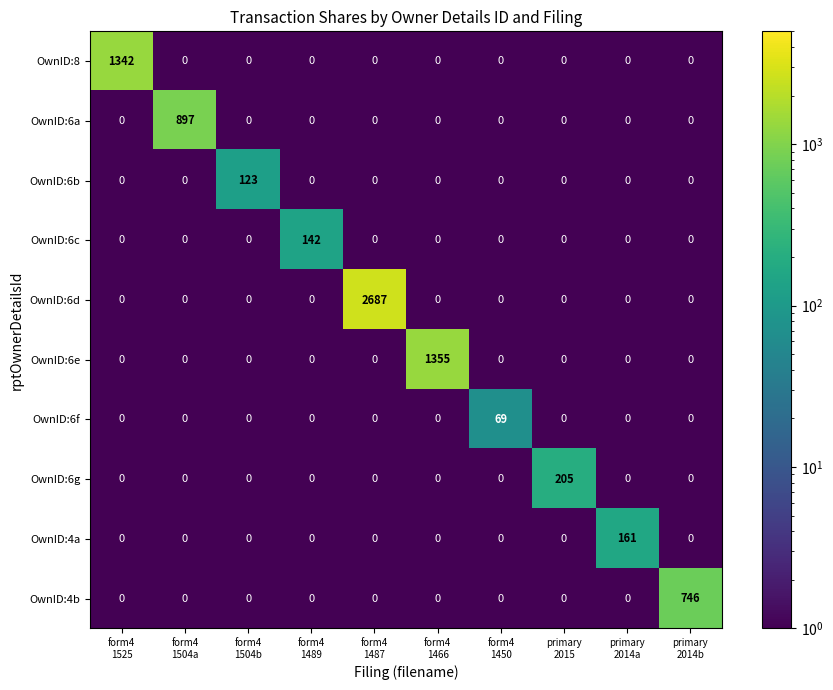

Between form4
1504b and primary
2014a, which series saw the biggest shift?

OwnID:4a